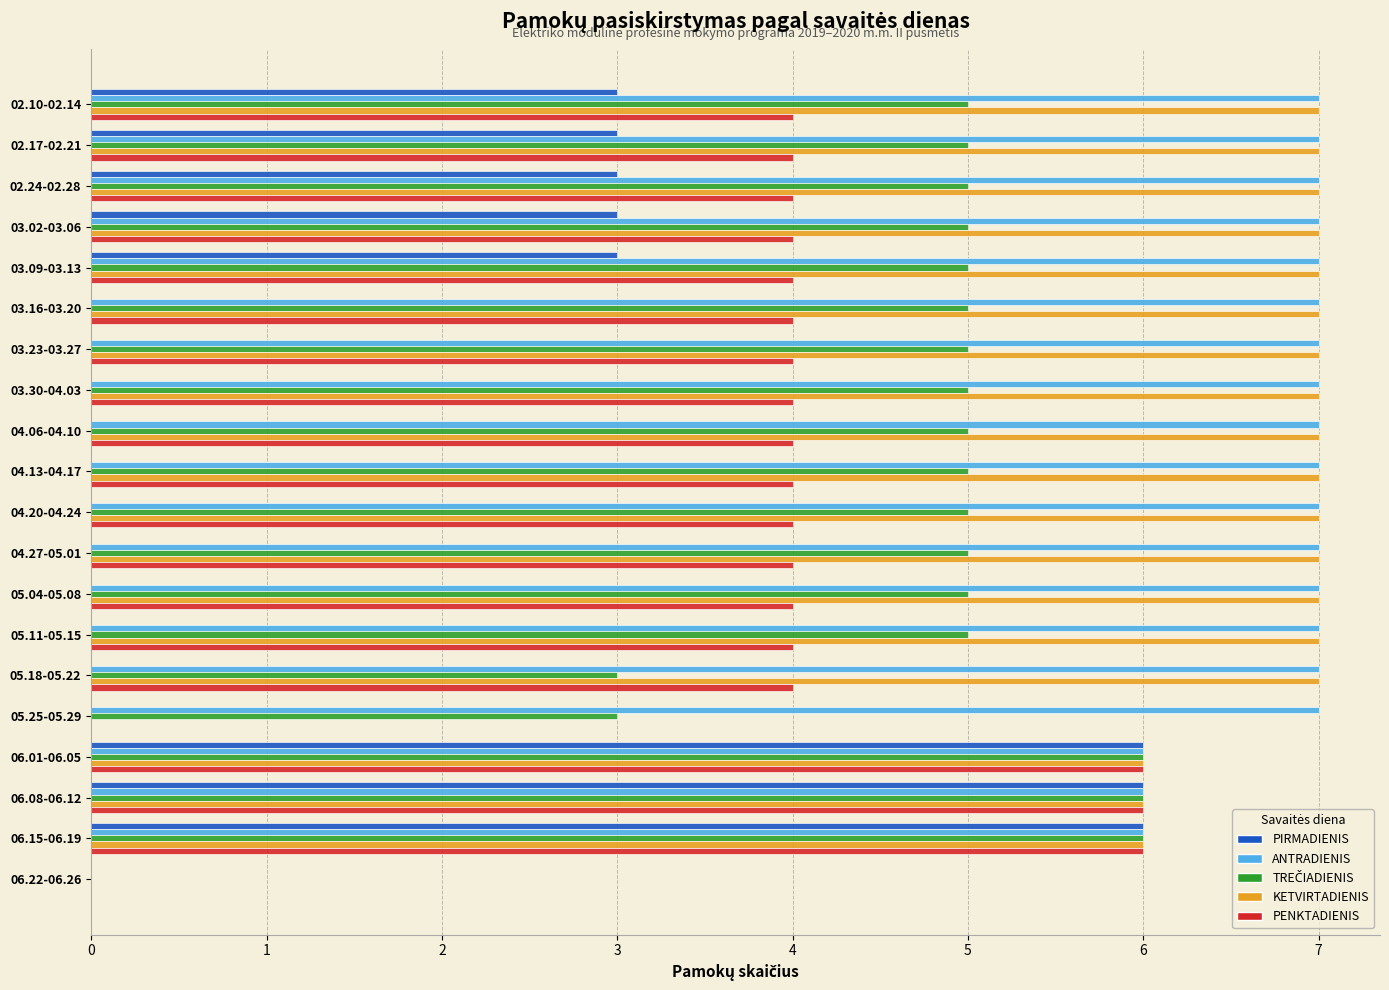

Is it true that PENKTADIENIS equals 4 at 02.17-02.21?

True